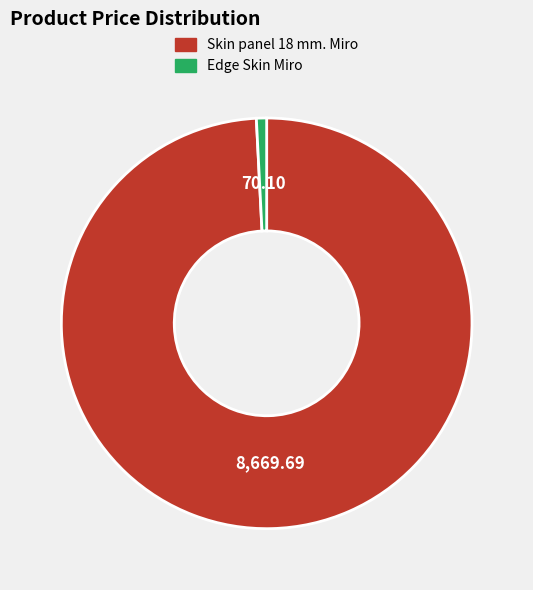

Is Skin panel 18 mm. Miro the majority of the pie?

Yes